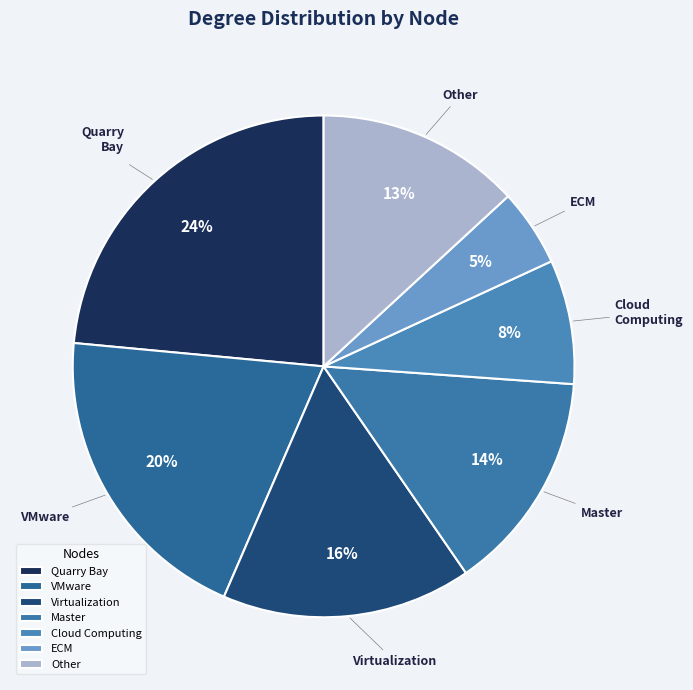

Is Virtualization the majority of the pie?

No